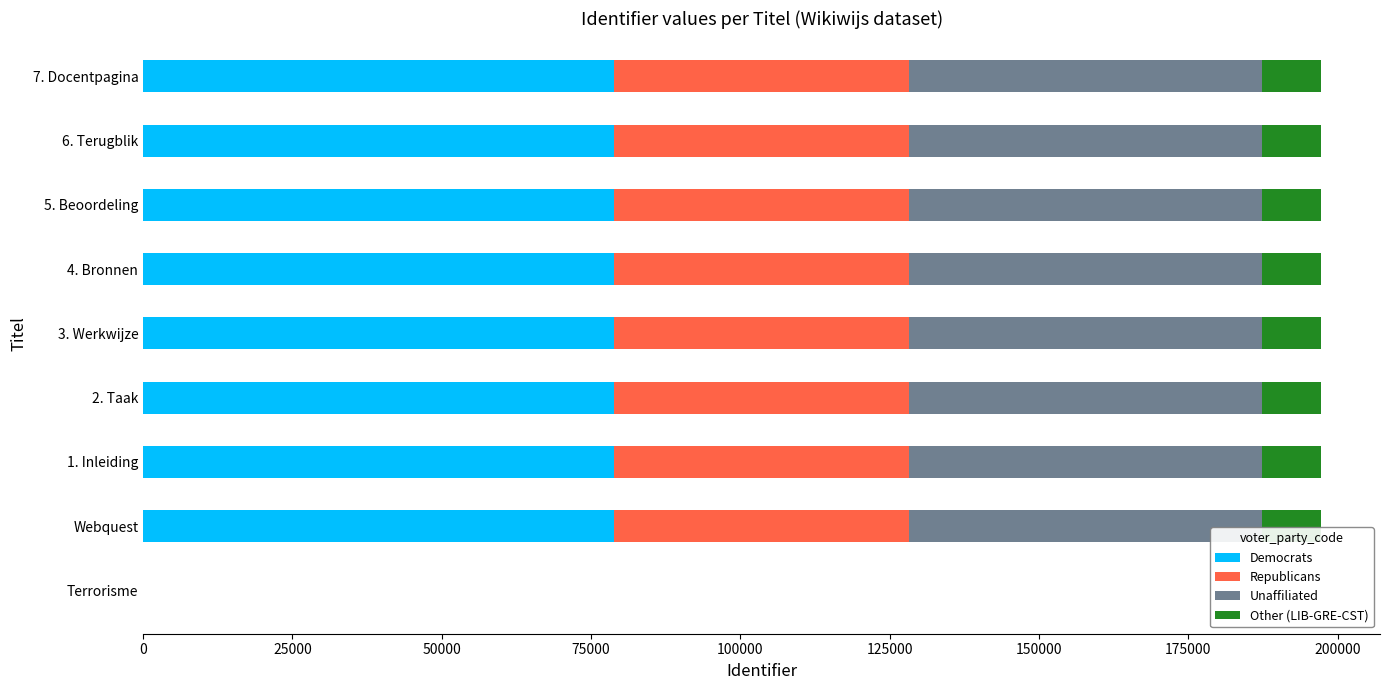

What is the highest value of the Democrats series?

78892